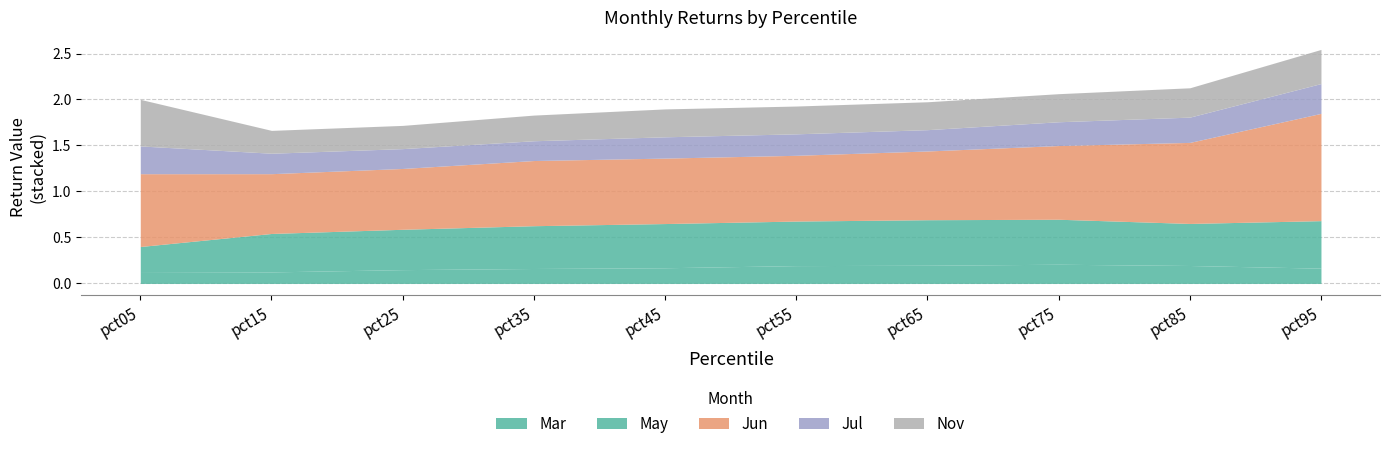

Reading left to right, what are all the values shown in this chart?

Mar: 0.1	0.1	0.1	0.2	0.2	0.2	0.2	0.2	0.2	0.2
May: 0.3	0.4	0.4	0.5	0.5	0.5	0.5	0.5	0.5	0.5
Jun: 0.8	0.7	0.7	0.7	0.7	0.7	0.7	0.8	0.9	1.2
Jul: 0.3	0.2	0.2	0.2	0.2	0.2	0.2	0.3	0.3	0.3
Nov: 0.5	0.2	0.3	0.3	0.3	0.3	0.3	0.3	0.3	0.4